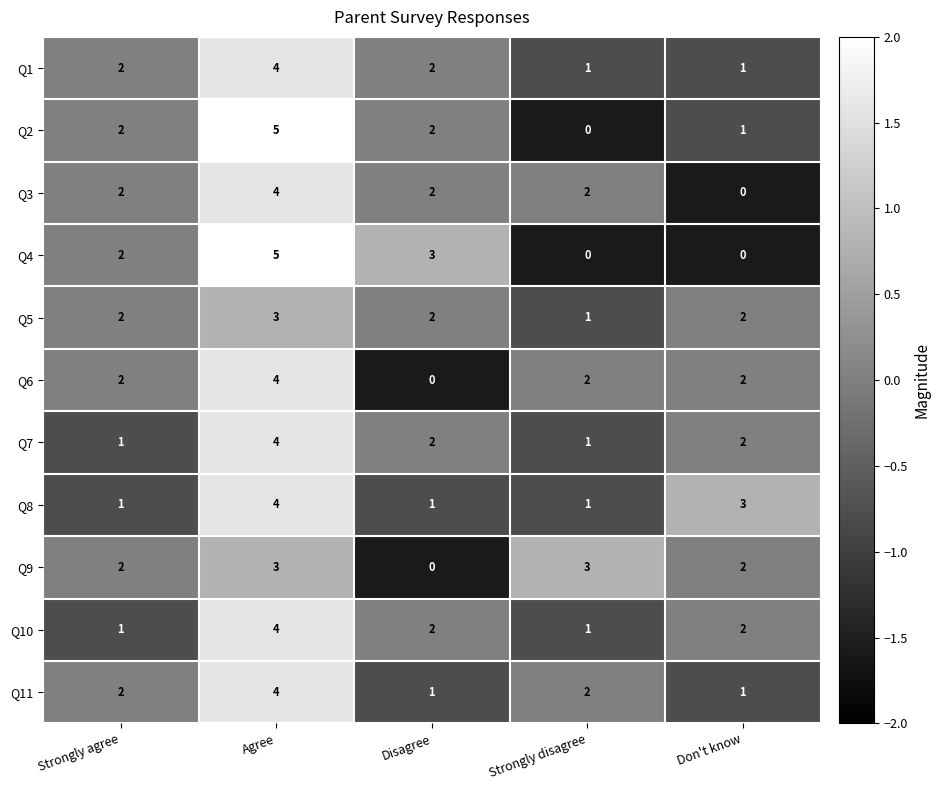

What is the spread (max minus min) of values at Strongly disagree?

3